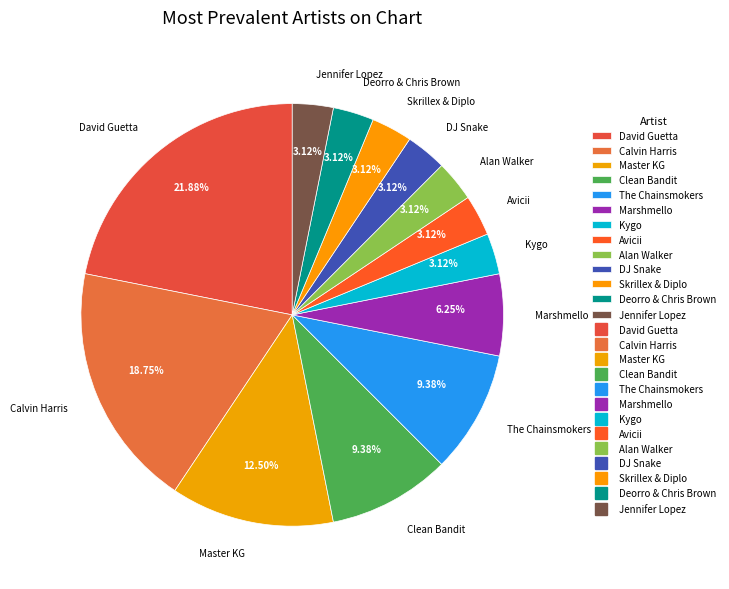

Which category has the biggest portion of the pie?

David Guetta